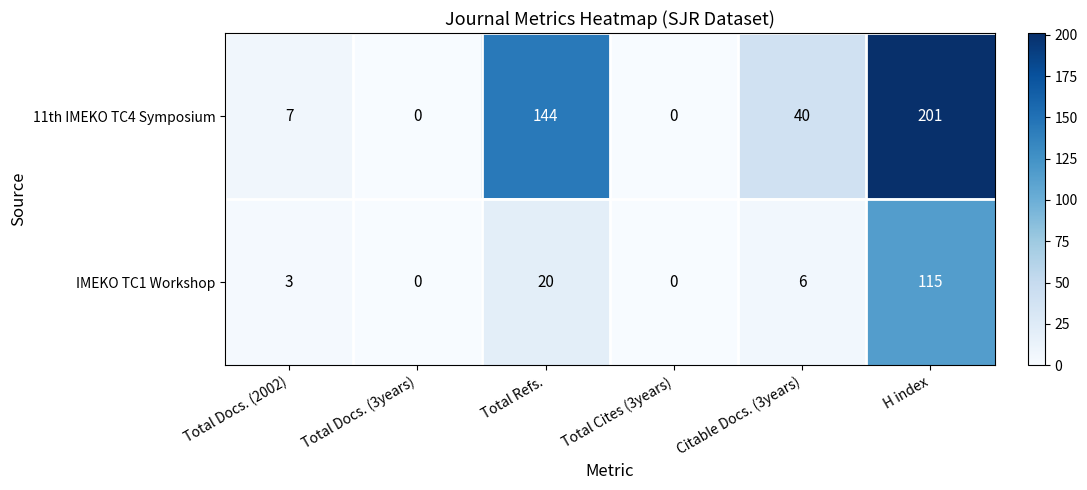

Reading left to right, extract all data points from this chart.

11th IMEKO TC4 Symposium: 7	0	144	0	40	201
IMEKO TC1 Workshop: 3	0	20	0	6	115